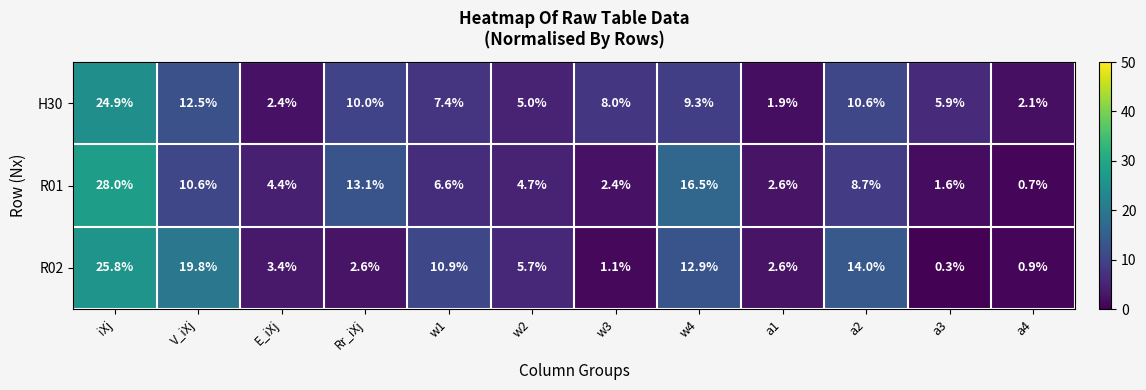

What is the difference between the highest and lowest values at w4?

7.2